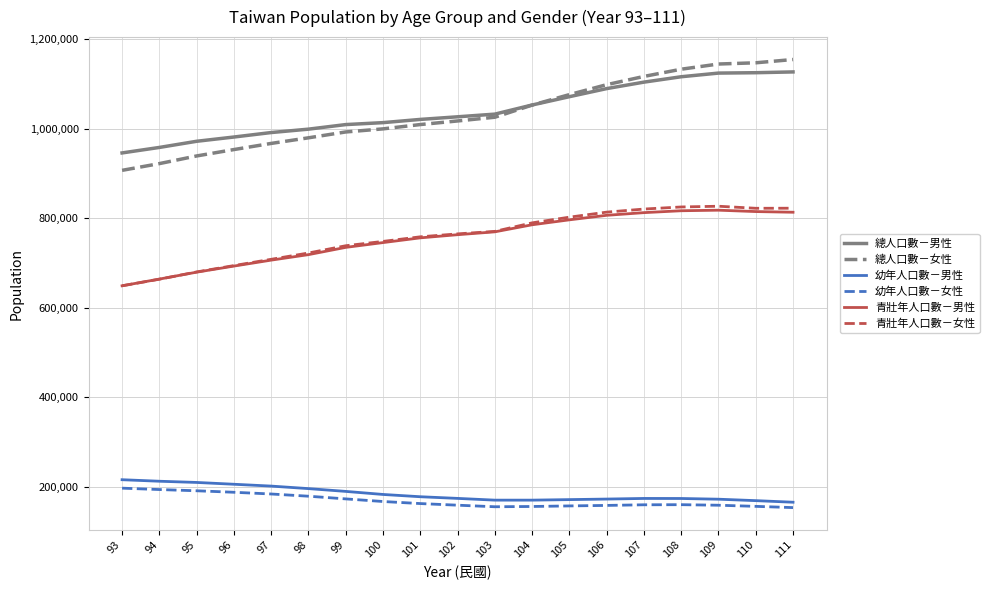

What is the difference between the highest and lowest values at 107?

956670